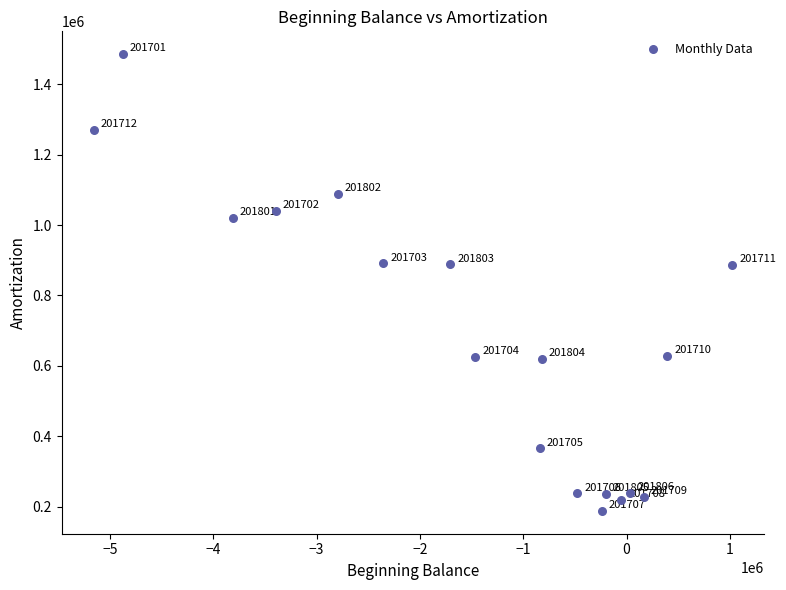

What is the range of X values (max minus min)?

6183885.0